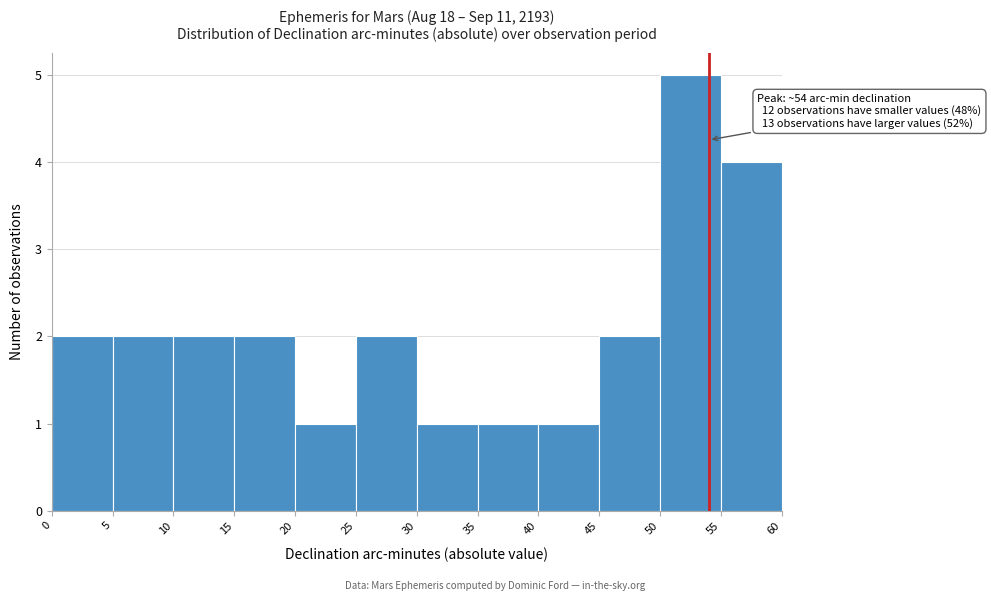

Which range on the x-axis has the tallest bar?

50 to 55